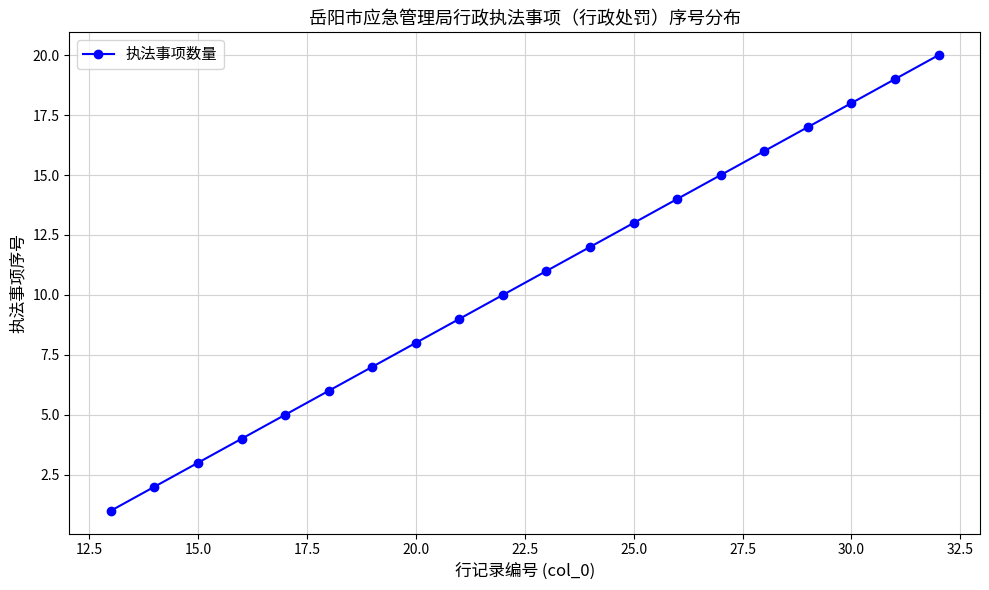

True or false: there are more than 0 points higher than both neighbors.

False